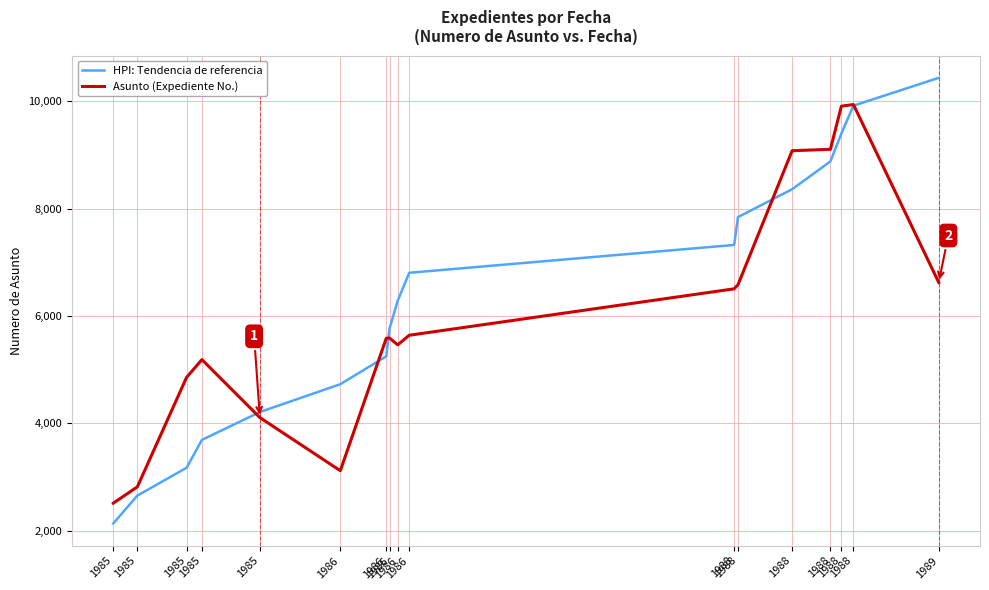

Rank the series by their average value, from highest to lowest.

HPI: Tendencia de referencia, Asunto (Expediente No.)